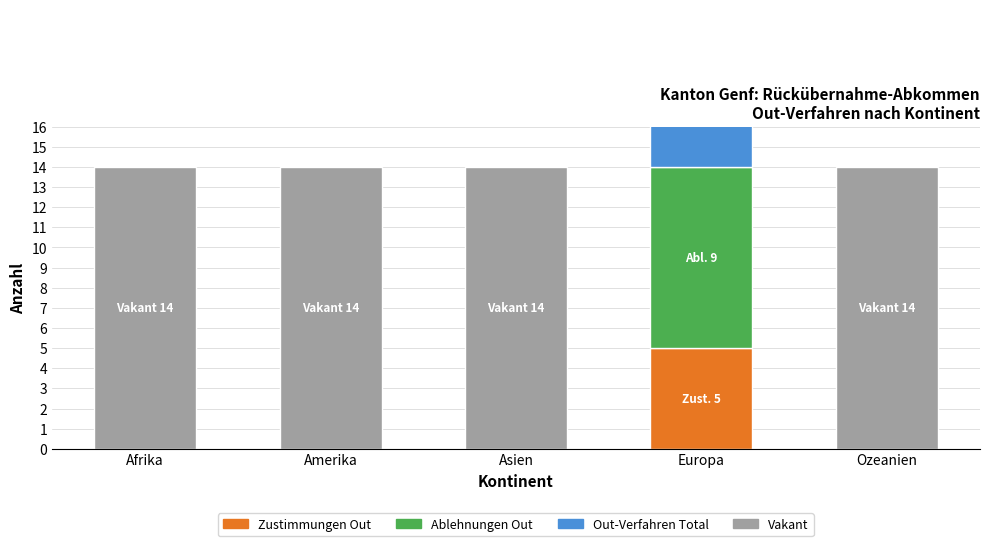

Reading left to right, transcribe all the data shown in this chart.

Zustimmungen Out: Afrika=0	Amerika=0	Asien=0	Europa=5	Ozeanien=0
Ablehnungen Out: Afrika=0	Amerika=0	Asien=0	Europa=9	Ozeanien=0
Out-Verfahren Total: Afrika=0	Amerika=0	Asien=0	Europa=15	Ozeanien=0
Vacant: Afrika=14	Amerika=14	Asien=14	Europa=0	Ozeanien=14